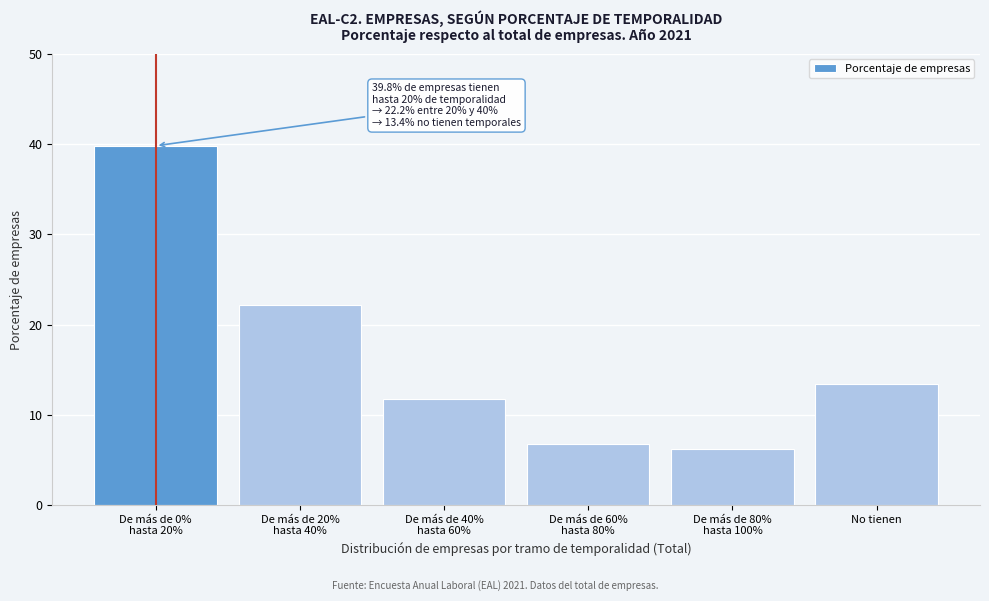

Reading right to left, extract all data points from this chart.

13.4	6.2	6.8	11.7	22.2	39.8